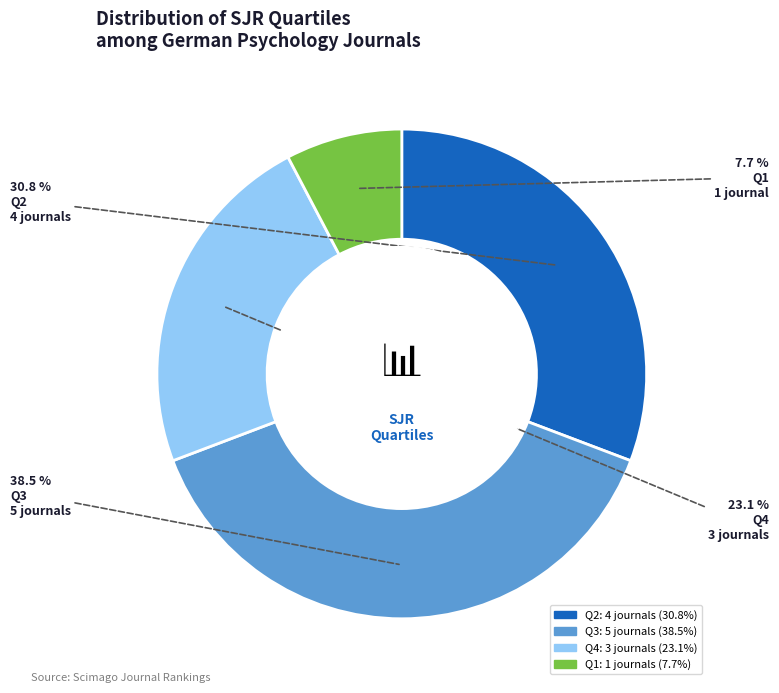

To the nearest percent, what portion does Q1 represent?

8%